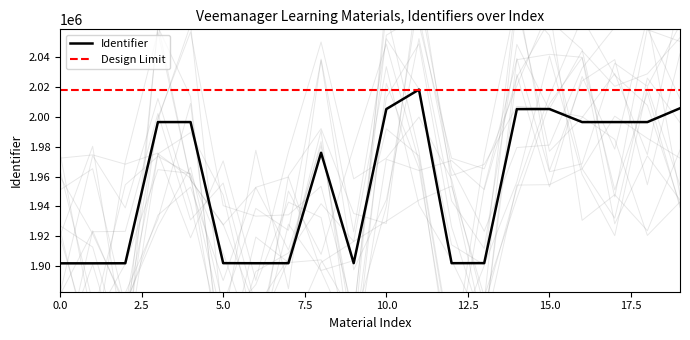

The Identifier series shows 578434 at 0.0. True or false?

False